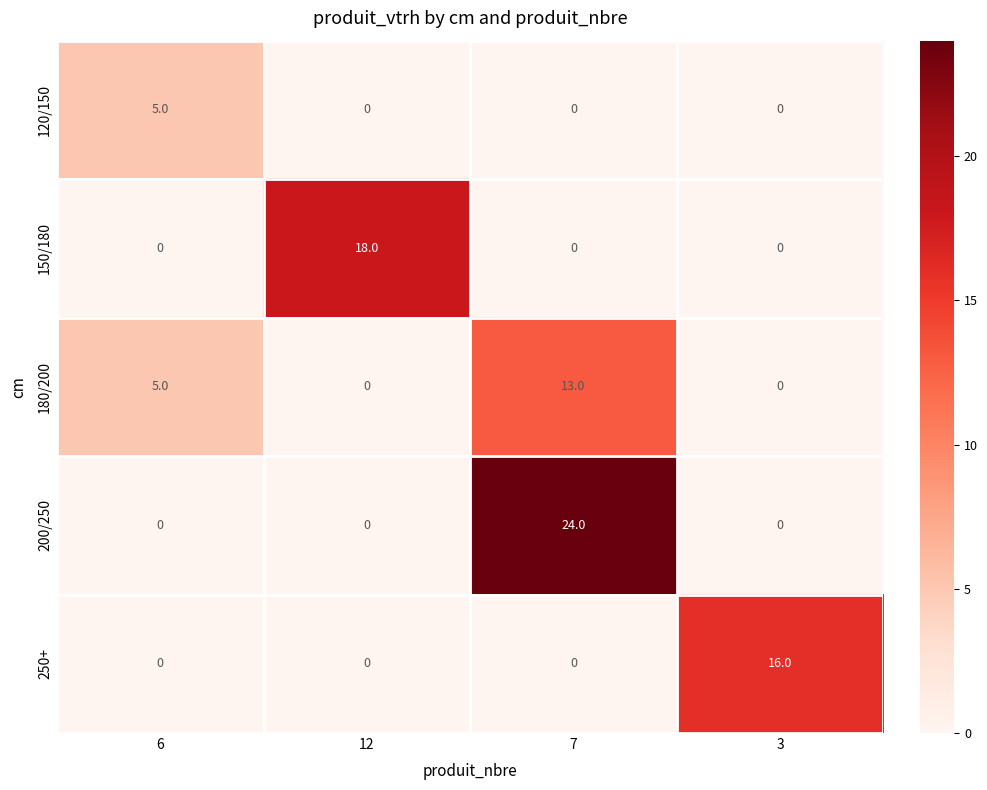

The value of 180/200 at 6 is 1. True or false?

False